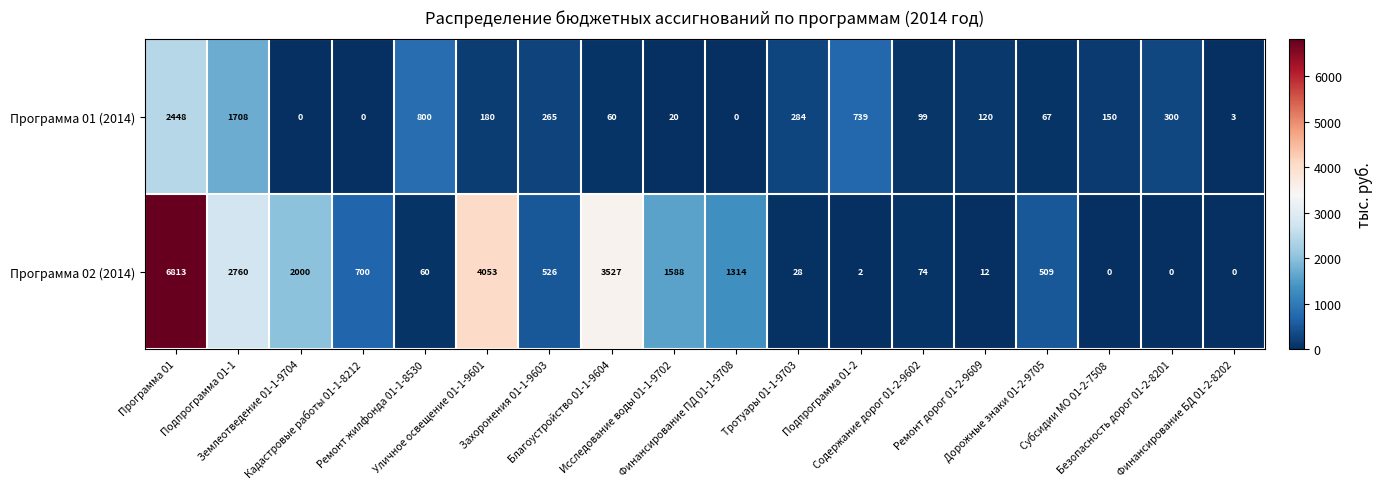

Which series has the widest spread of values?

Программа 02 (2014)